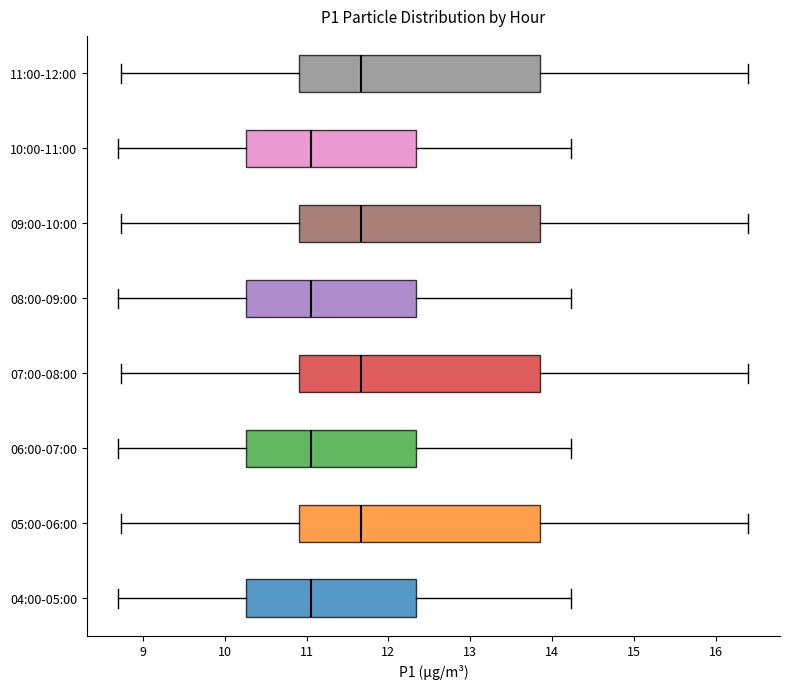

Reading bottom to top, transcribe this box plot: for each box, give where its median line is, the range the box spans, and where its two whiskers end, as read against the x-axis. The values are not printed on the chart, so give them approximately, as read against the axis.

04:00-05:00: median 11.1, box 10.3 to 12.3, whiskers 8.7 to 14.2
05:00-06:00: median 11.7, box 10.9 to 13.9, whiskers 8.7 to 16.4
06:00-07:00: median 11.1, box 10.3 to 12.3, whiskers 8.7 to 14.2
07:00-08:00: median 11.7, box 10.9 to 13.9, whiskers 8.7 to 16.4
08:00-09:00: median 11.1, box 10.3 to 12.3, whiskers 8.7 to 14.2
09:00-10:00: median 11.7, box 10.9 to 13.9, whiskers 8.7 to 16.4
10:00-11:00: median 11.1, box 10.3 to 12.3, whiskers 8.7 to 14.2
11:00-12:00: median 11.7, box 10.9 to 13.9, whiskers 8.7 to 16.4